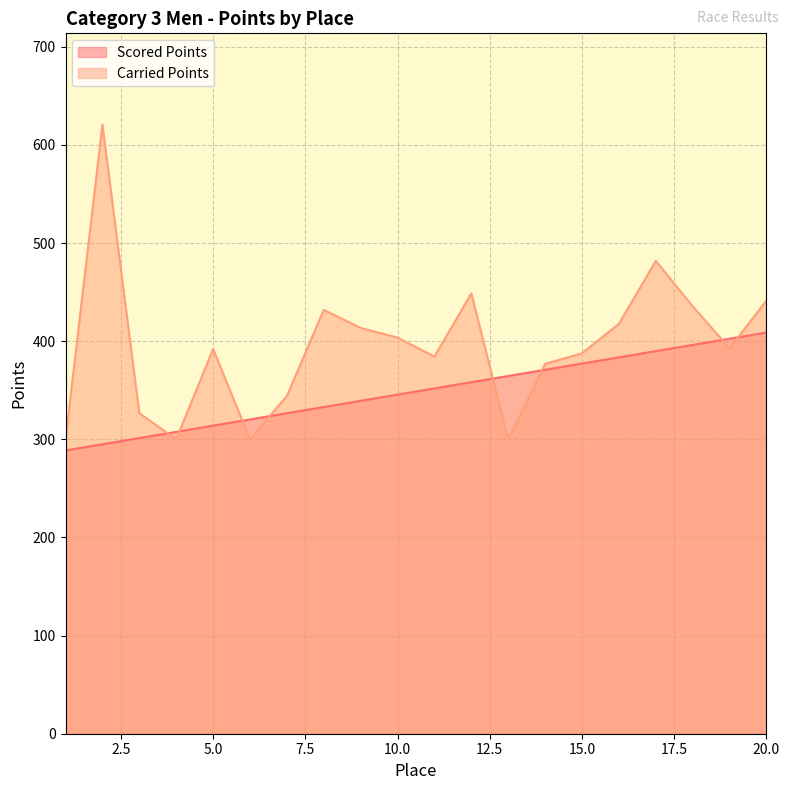

How many lines are shown in the chart?

2